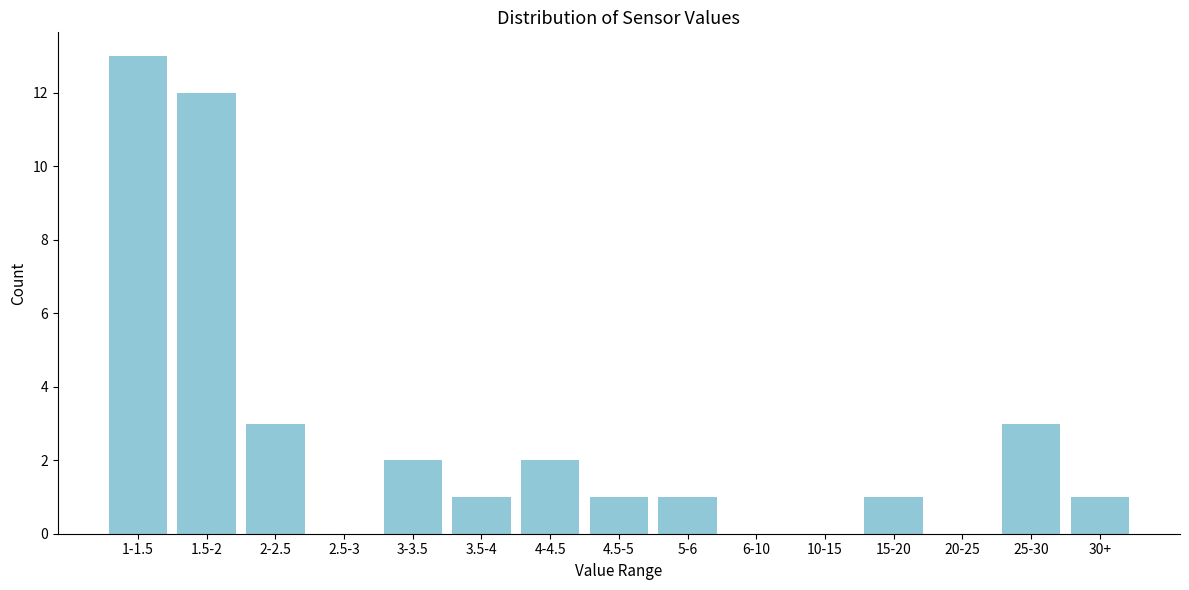

Reading left to right, what are all the values shown in this chart?

1-1.5=13	1.5-2=12	2-2.5=3	2.5-3=0	3-3.5=2	3.5-4=1	4-4.5=2	4.5-5=1	5-6=1	6-10=0	10-15=0	15-20=1	20-25=0	25-30=3	30+=1